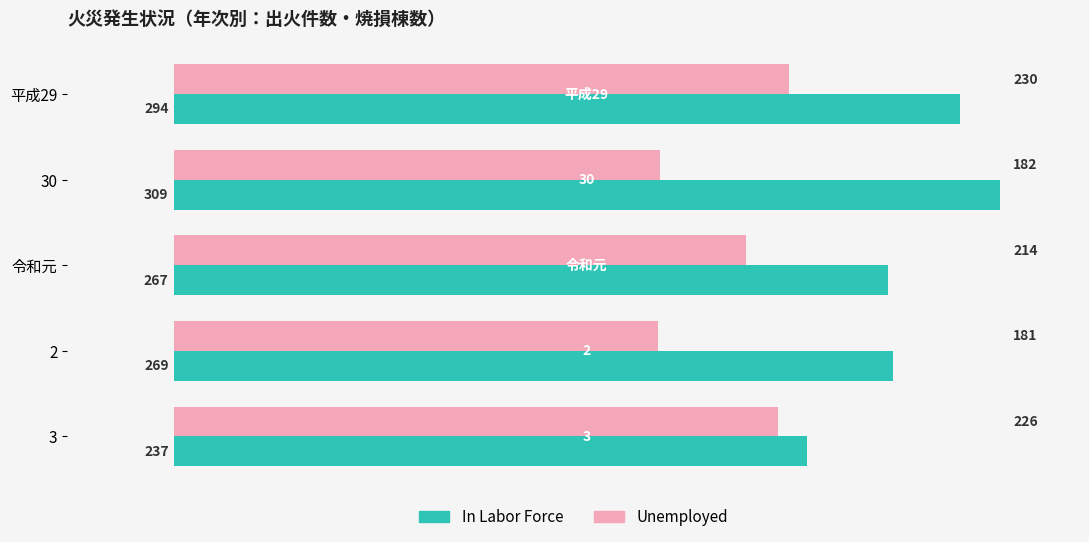

What is the total value across all series at 2?

450